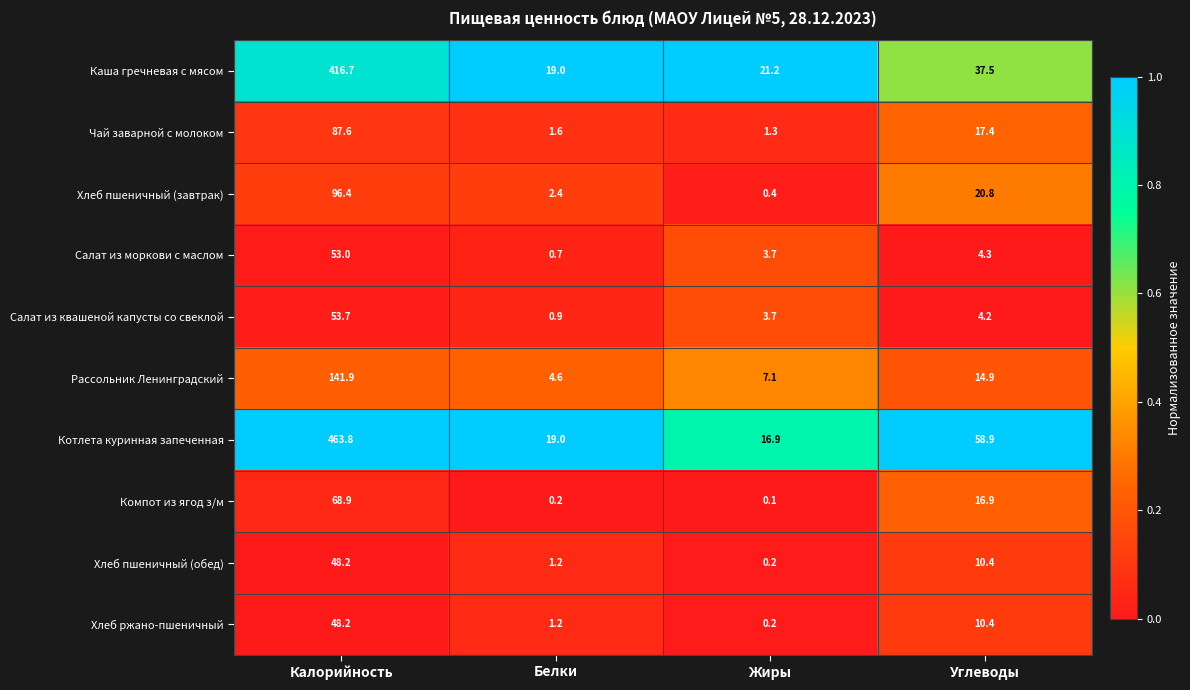

The value of Каша гречневая с мясом at Калорийность is 416.7. True or false?

True